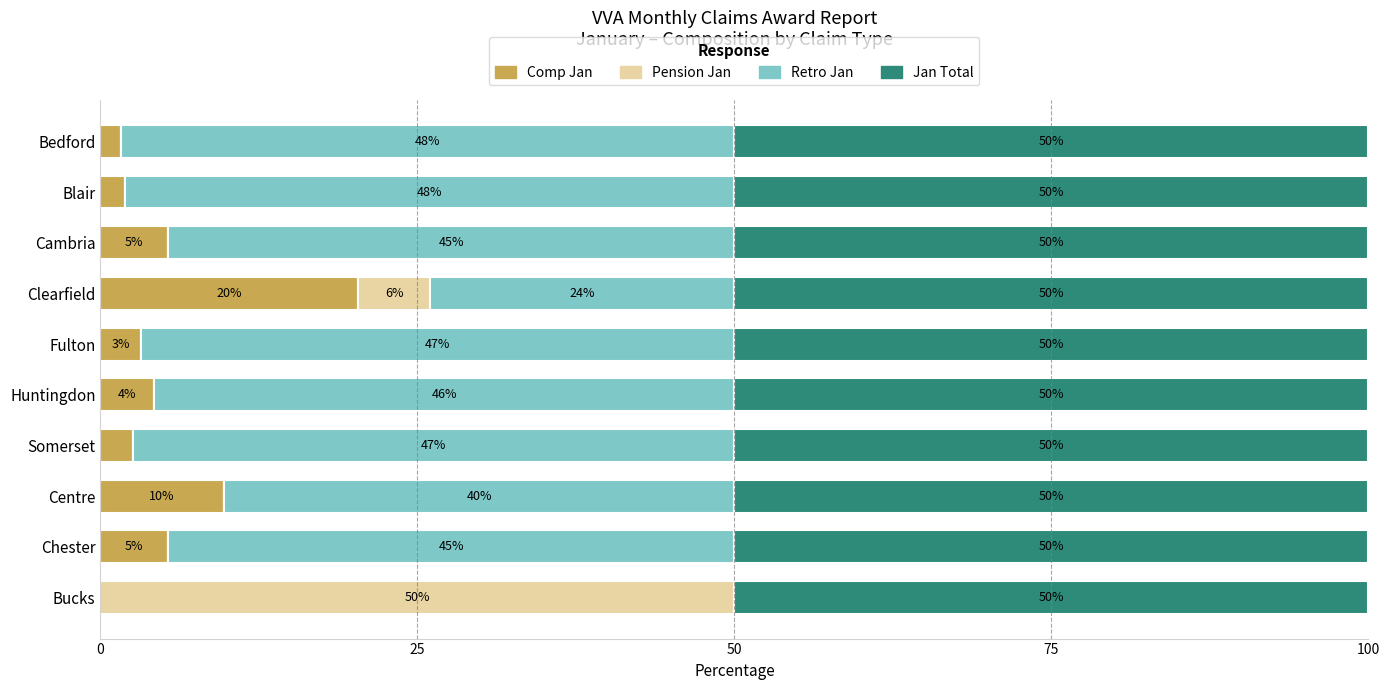

The value of Comp Jan at Bucks is 0.0. True or false?

True